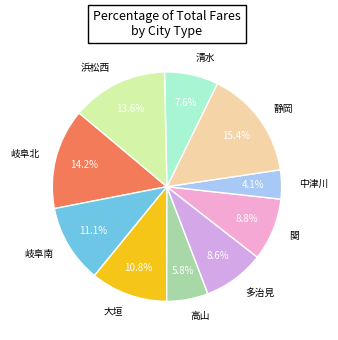

Approximately how many times larger is the value at 岐阜南 compared to 大垣?

1.0